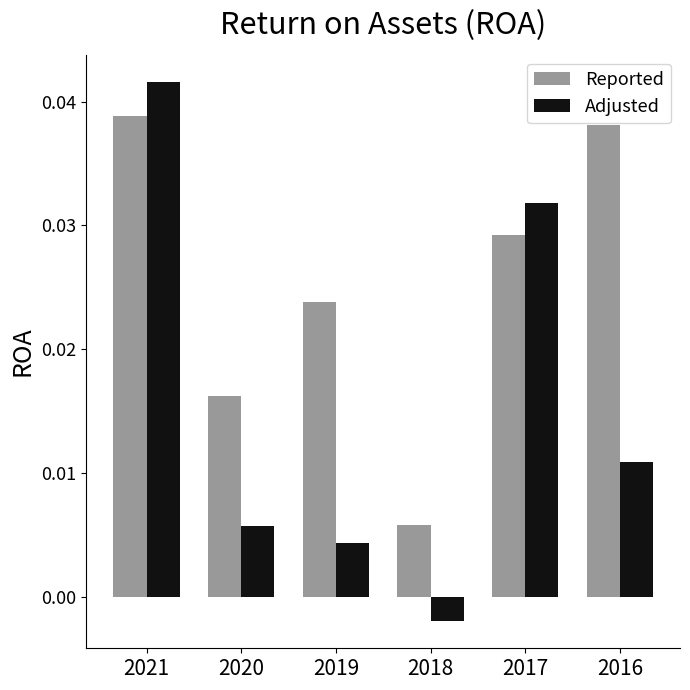

Count the Reported values in the range 0 to 1.

6